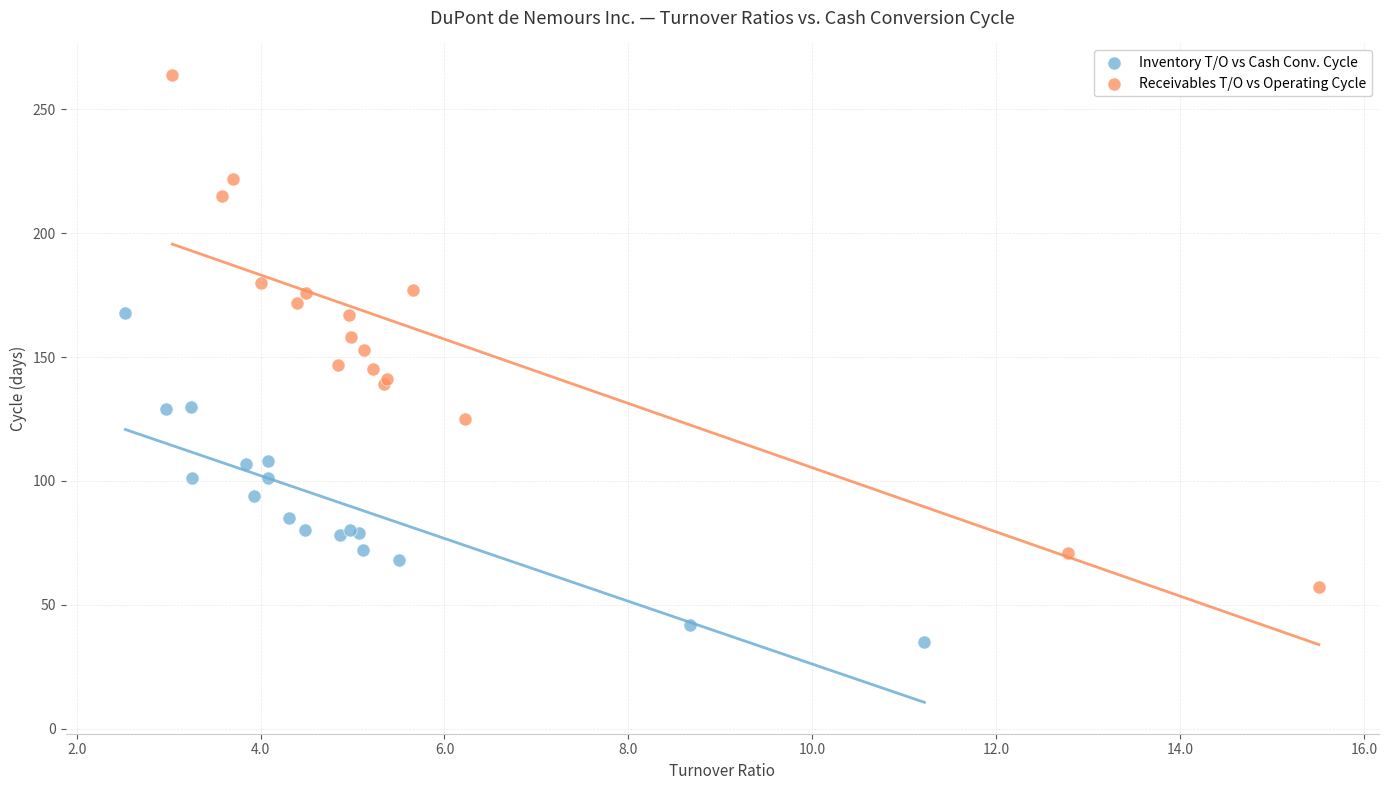

Which series reaches the minimum Y coordinate?

Inventory T/O vs Cash Conv. Cycle